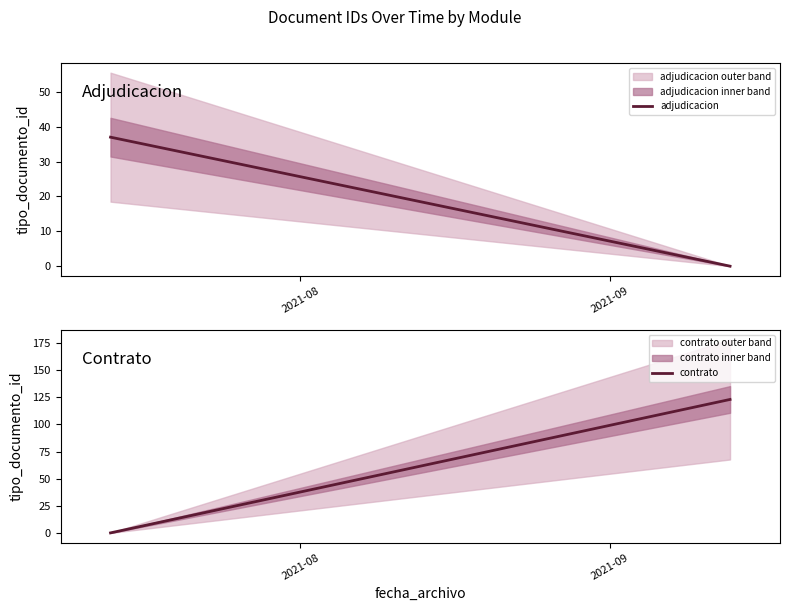

Which label corresponds to the smallest value in the chart?

2021-09